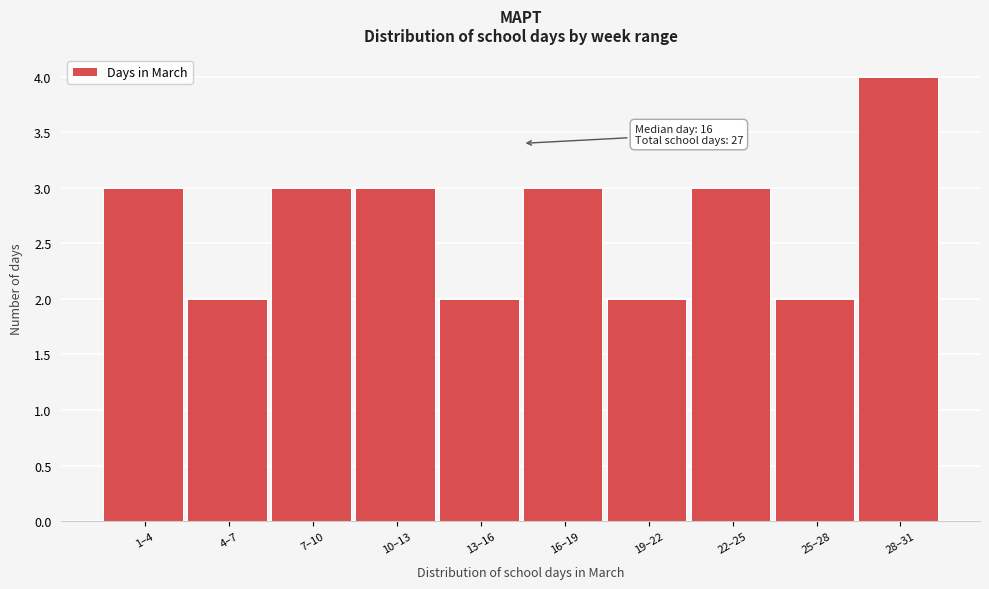

Reading right to left, list all the values displayed in this chart.

4	2	3	2	3	2	3	3	2	3